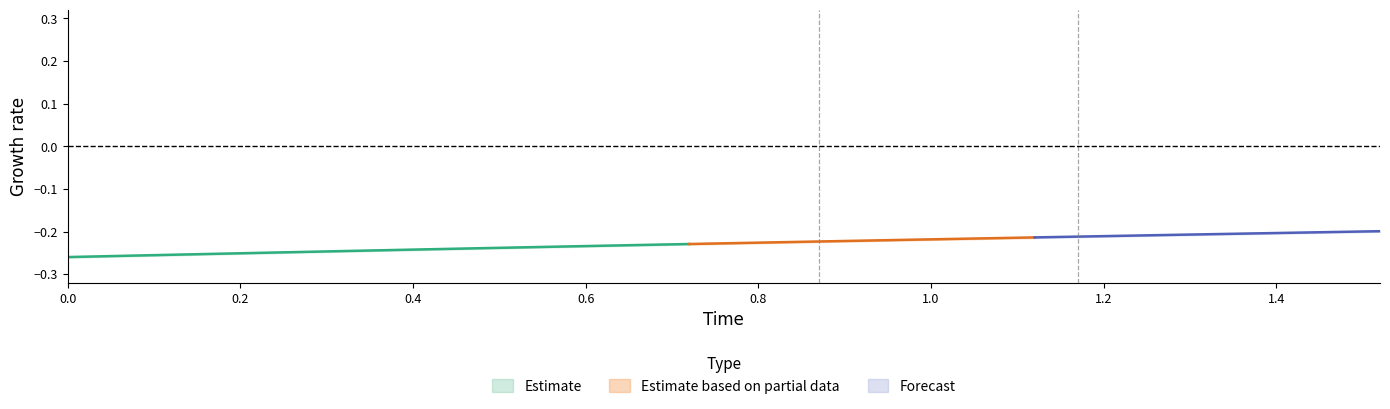

True or false: reference and time cross at least once.

False